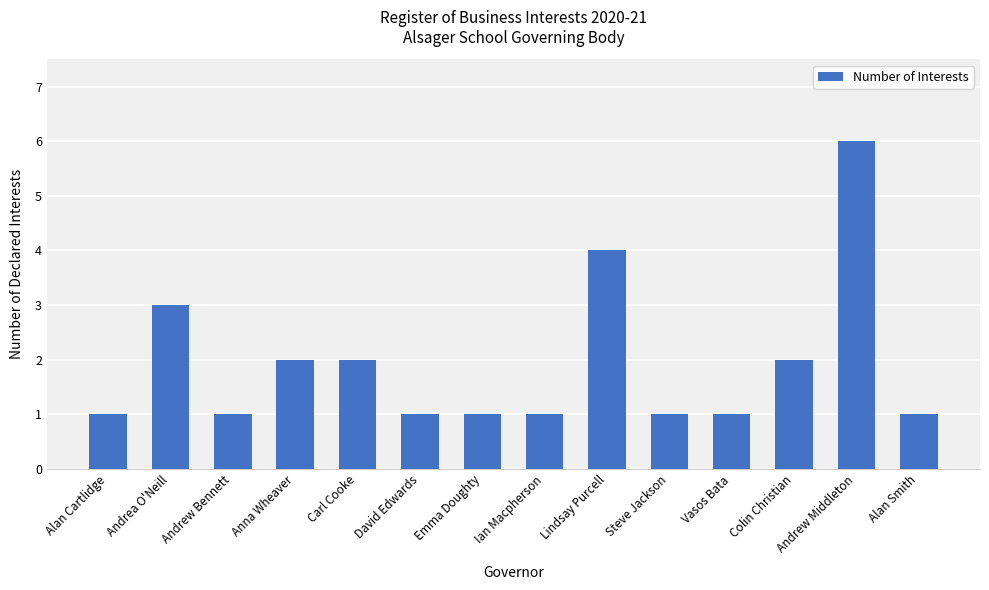

What is the average value?

2